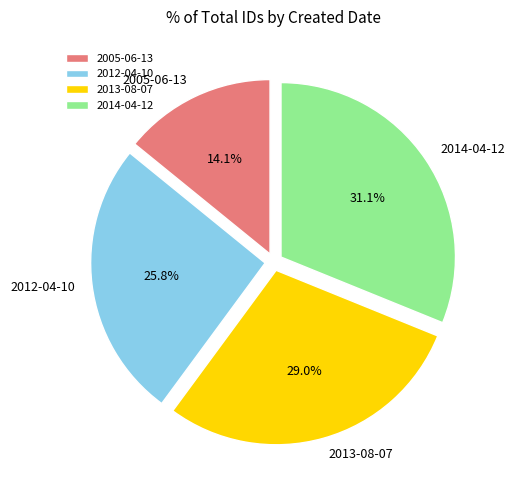

How many slices are in this pie chart?

4